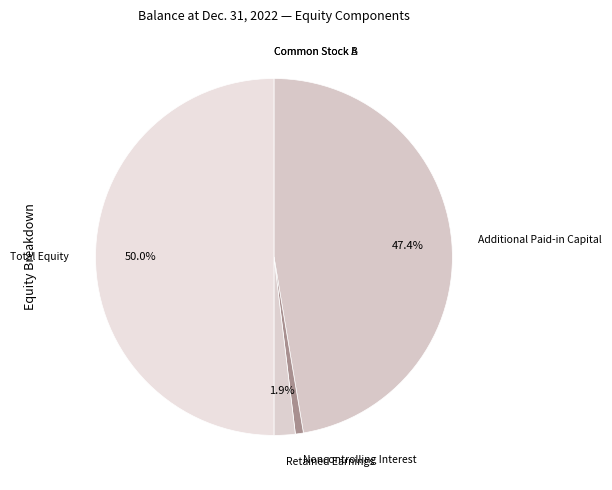

What portion of the pie excludes Additional Paid-in Capital?

52.6%